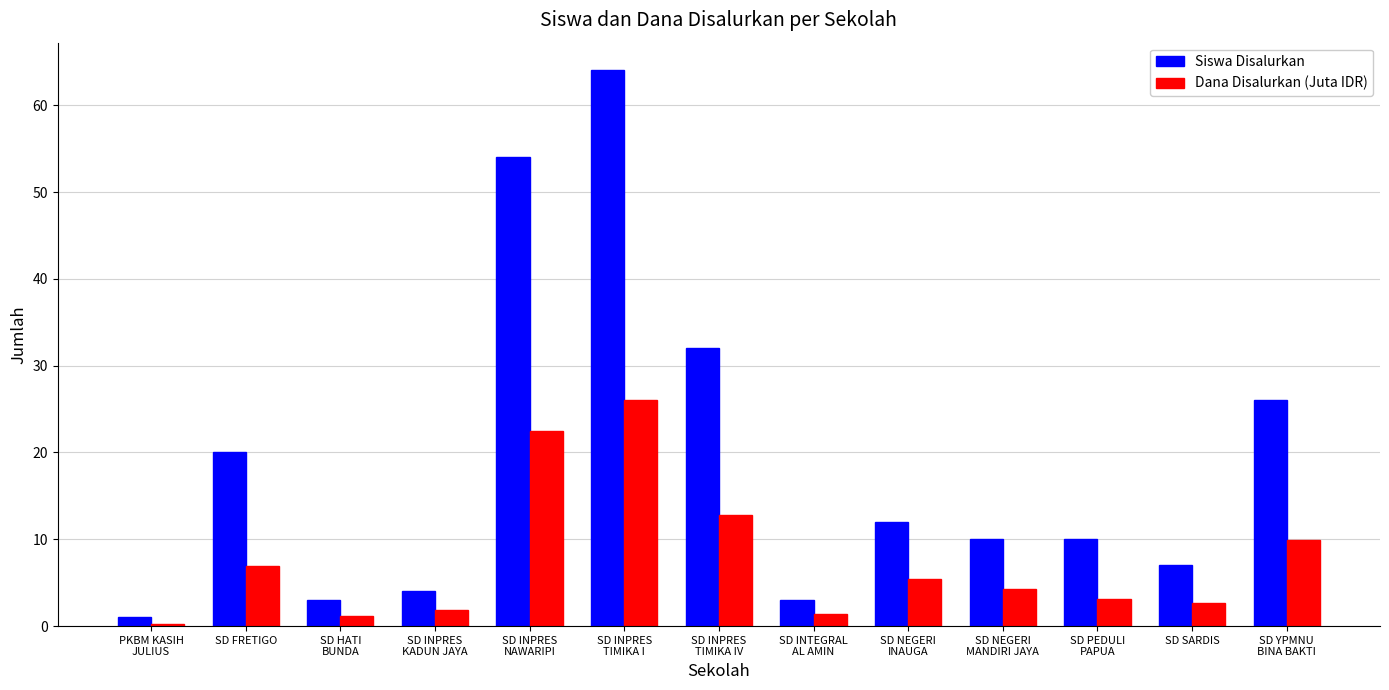

At which label does Dana Disalurkan (Juta IDR) first exceed 4?

SD FRETIGO